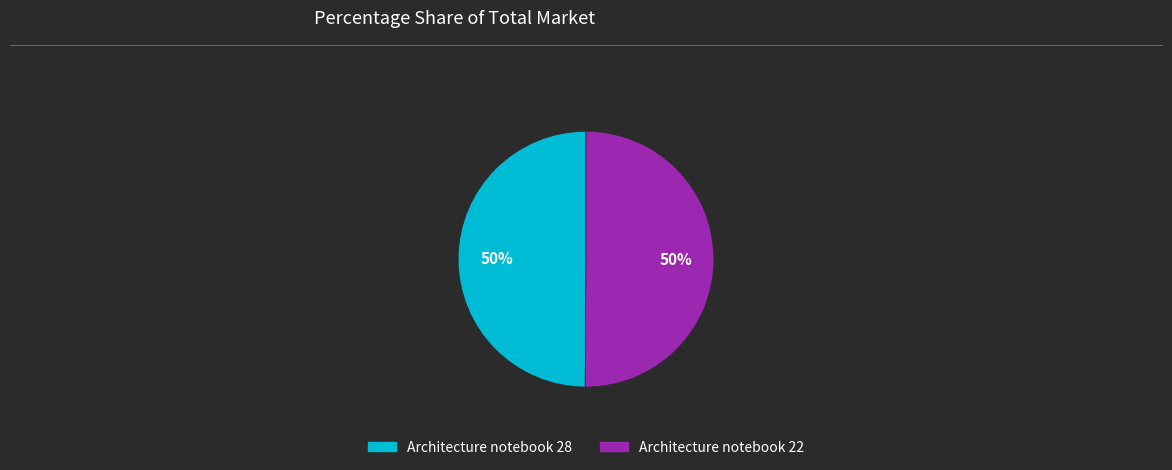

Approximately how many times larger is the value at Architecture notebook 28 compared to Architecture notebook 22?

1.0